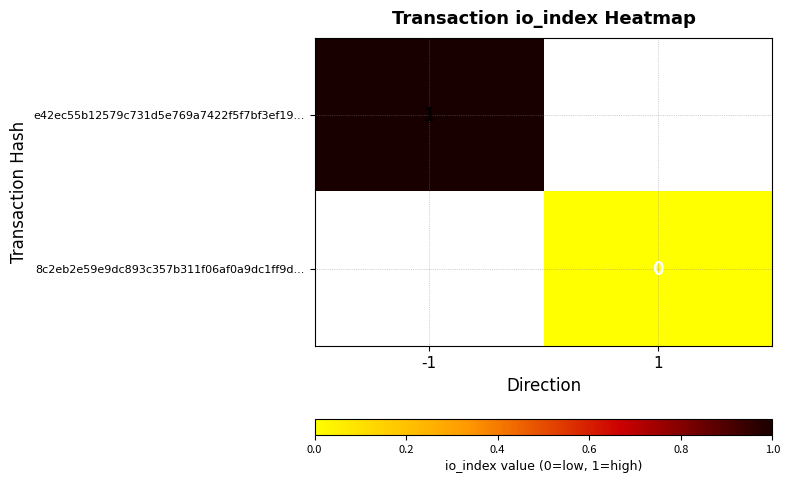

The value of e42ec55b12579c731d5e769a7422f5f7bf3ef19... at -1 is 1. True or false?

True